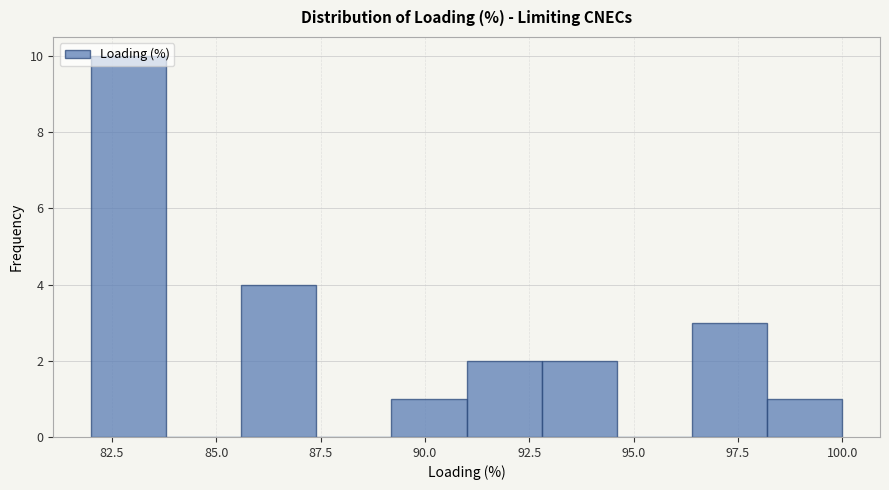

Read against the x-axis, roughly where is the centre of the tallest bar?

83.0